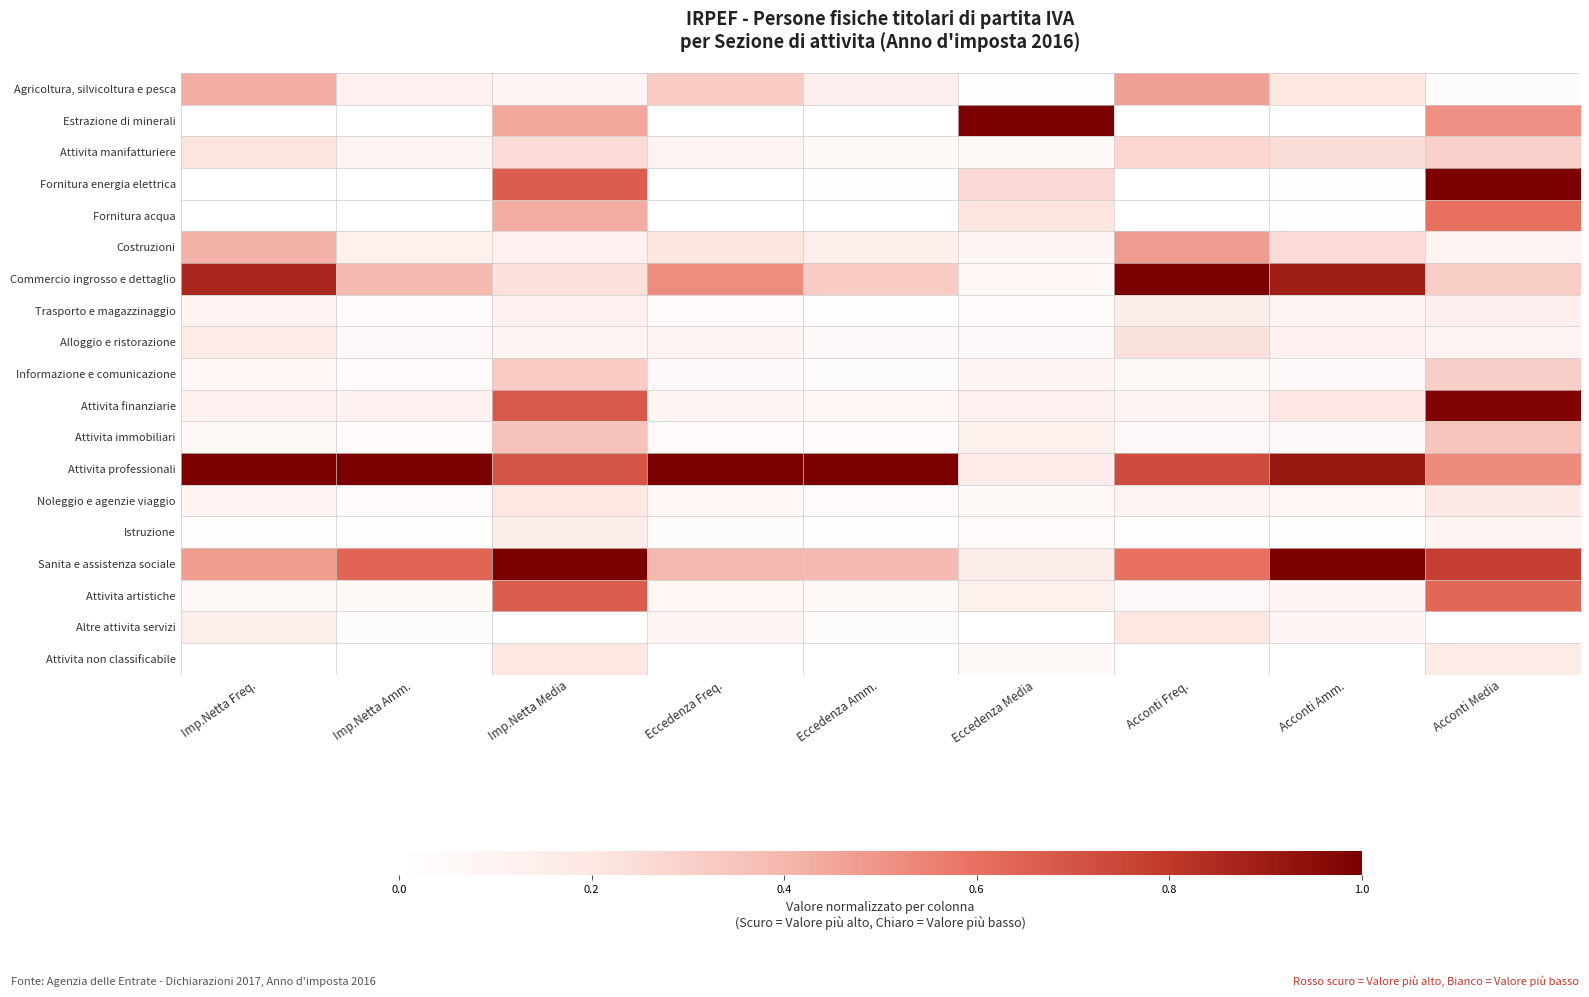

What is the total value across all series at Eccedenza Freq.?

3.1